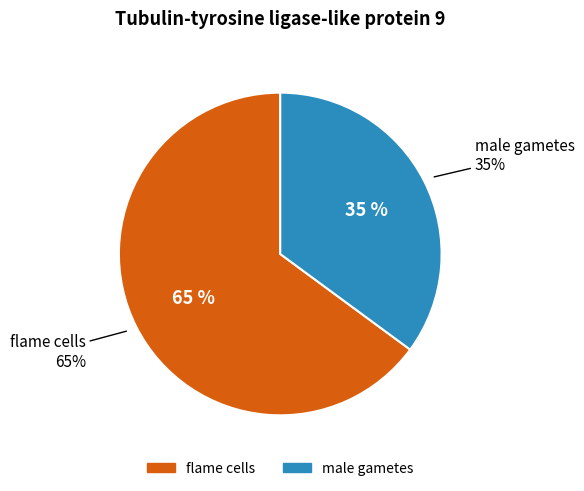

To the nearest percent, what portion does flame cells represent?

65%